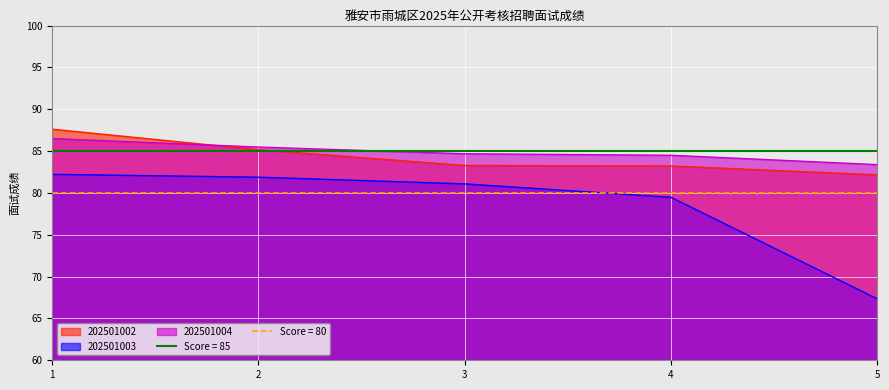

Which category has the lowest value in the 202501004 series?

5